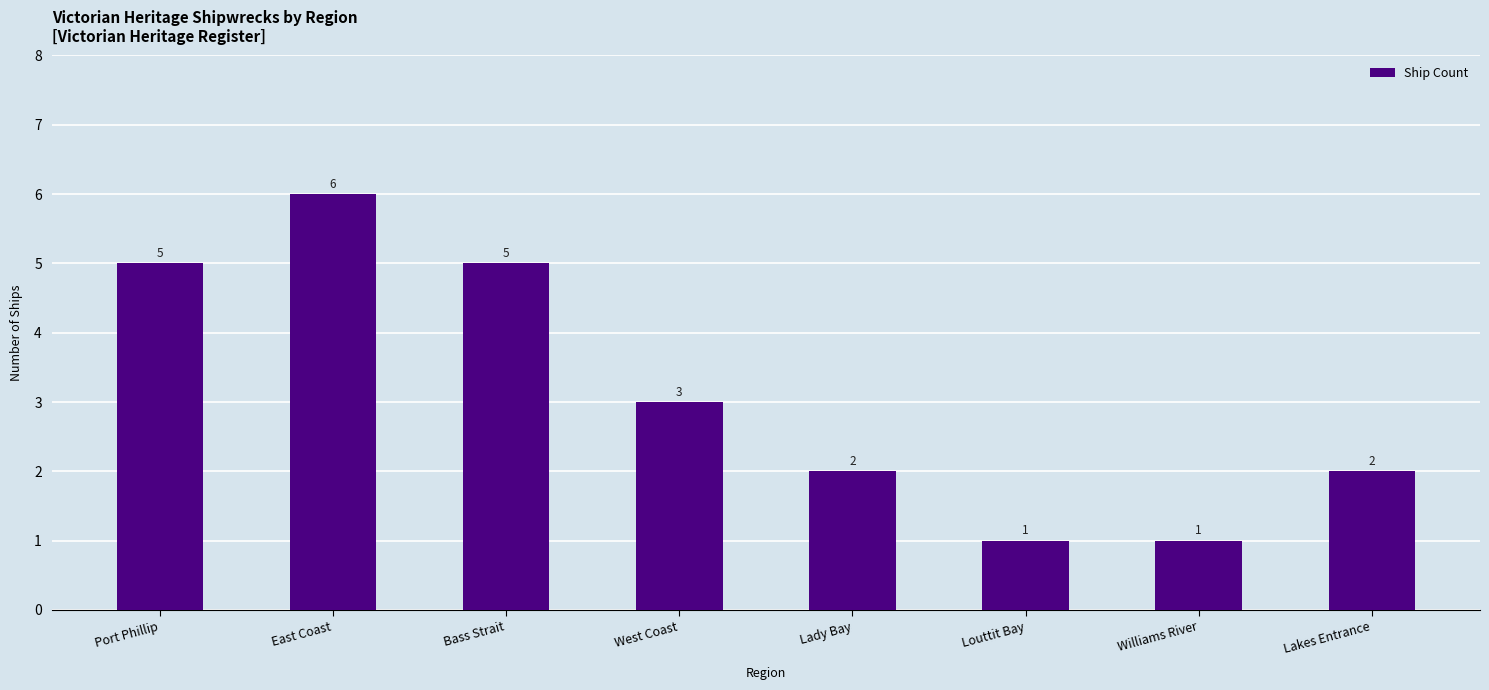

How many bars are there in total?

8